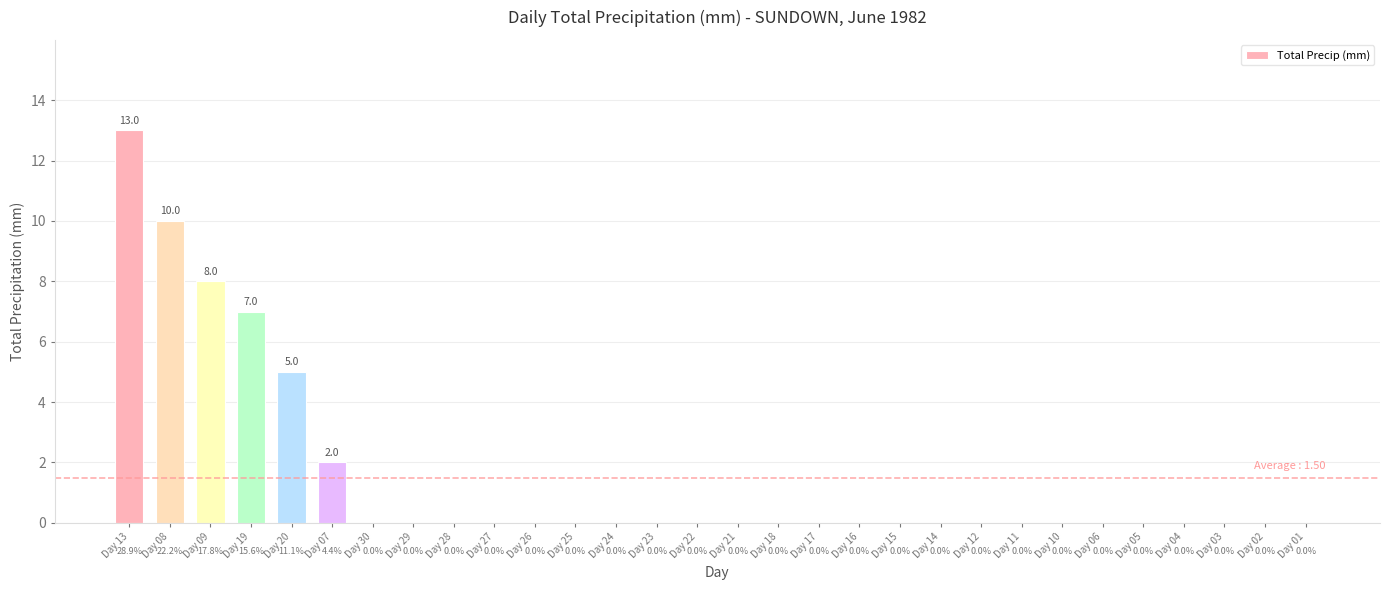

Count the number of values greater than 0.

6